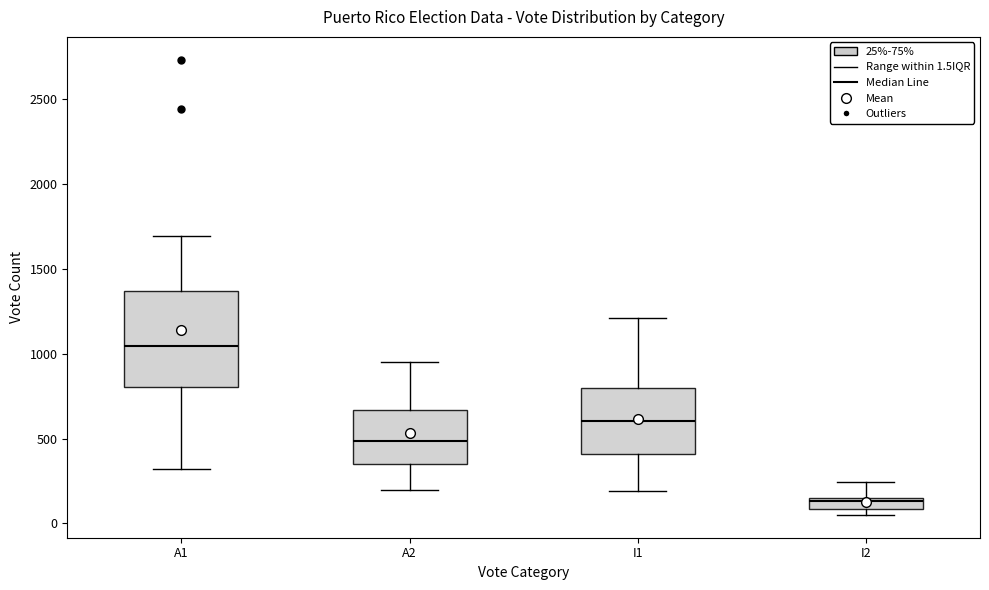

Where is the lower edge of the box for I1 on the y-axis? The values are not printed on the chart, so give them approximately, as read against the axis.

400